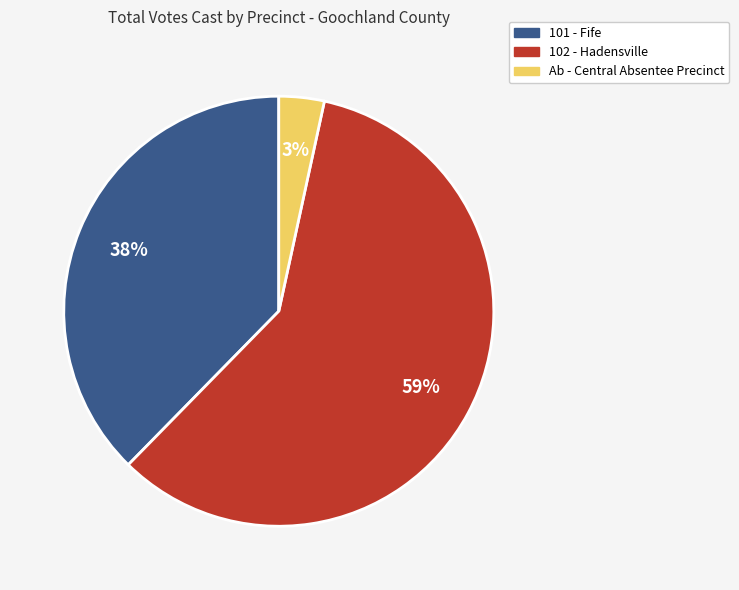

Rank the categories by value from lowest to highest.

Ab - Central Absentee Precinct, 101 - Fife, 102 - Hadensville